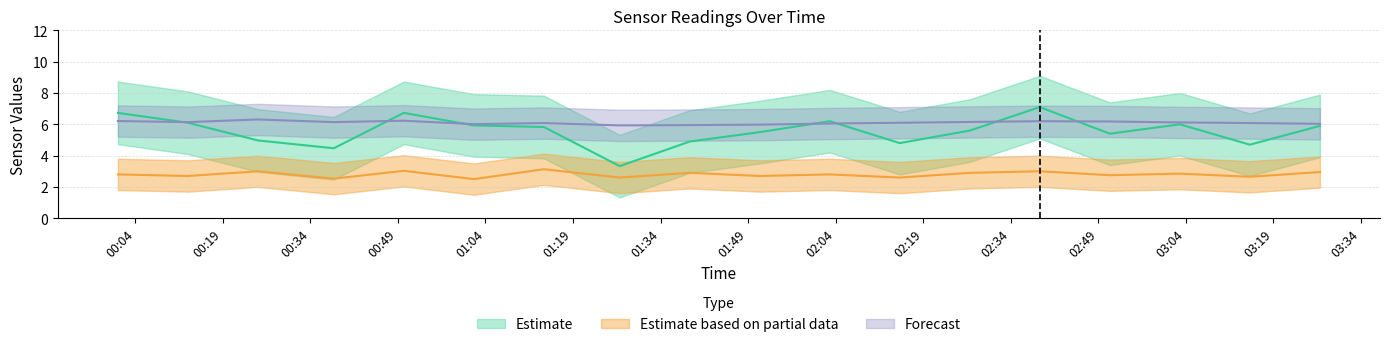

Reading left to right, extract all data points from this chart.

SDS_P1: 6.7	6.1	5.0	4.5	6.7	5.9	5.8	3.3	4.9	5.5	6.2	4.8	5.6	7.1	5.4	6.0	4.7	5.9
SDS_P2: 2.8	2.7	3.0	2.5	3.0	2.5	3.1	2.6	2.9	2.7	2.8	2.6	2.9	3.0	2.8	2.9	2.6	3.0
BME280_temperature: 6.2	6.1	6.3	6.1	6.2	6.0	6.1	5.9	6.0	6.0	6.0	6.1	6.2	6.2	6.2	6.1	6.1	6.0